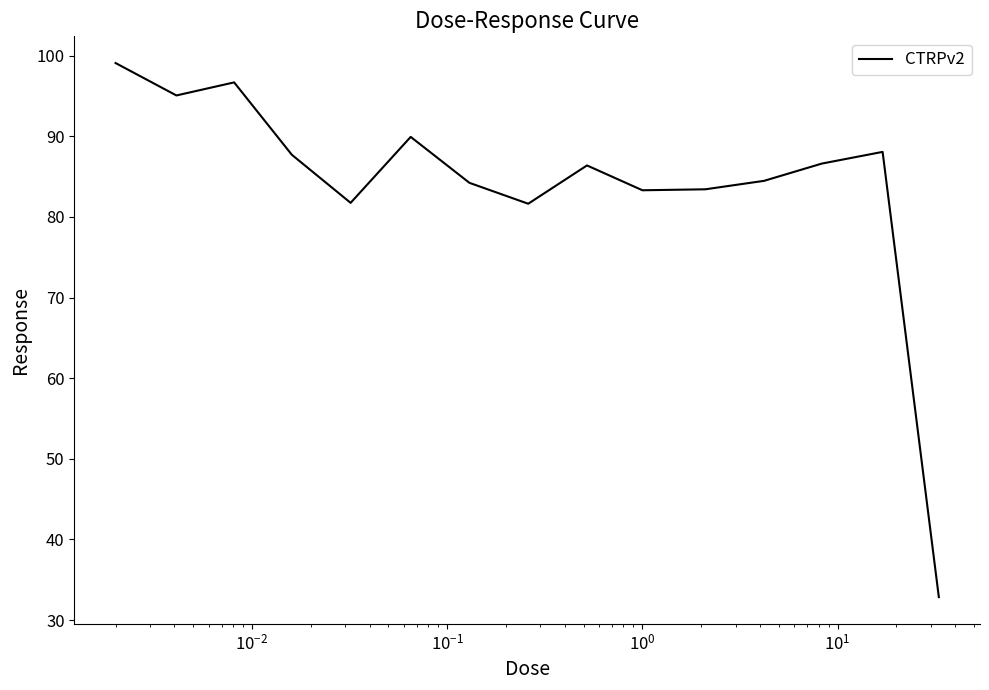

What is the maximum value shown in the chart?

99.1